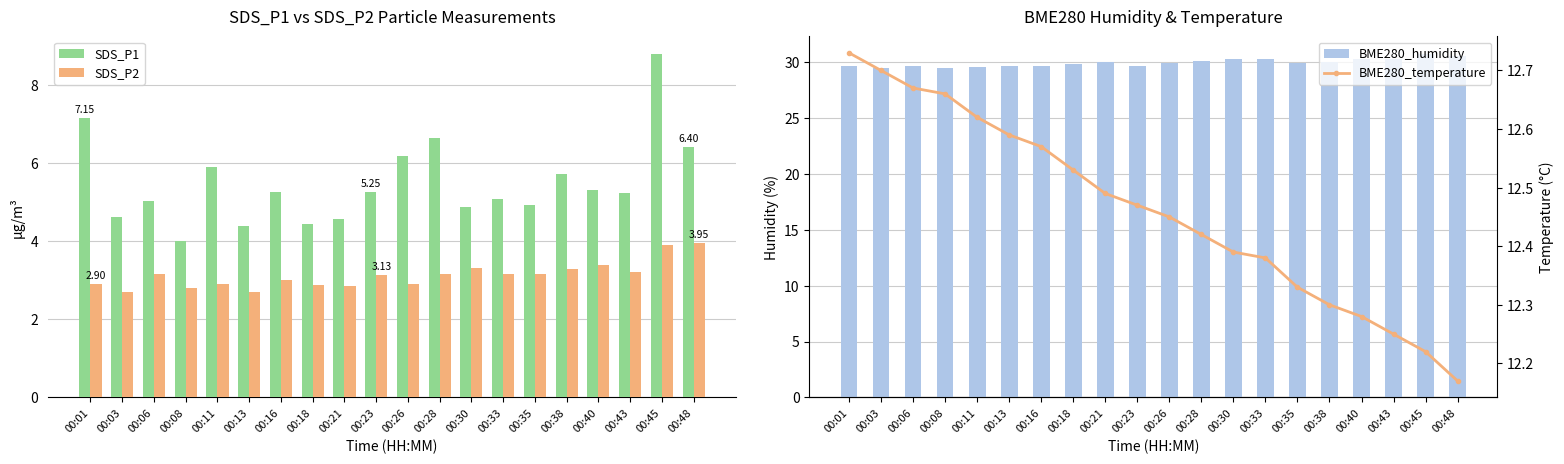

Is the value of SDS_P1 at 00:06 greater than the value of SDS_P2 at 00:13?

Yes